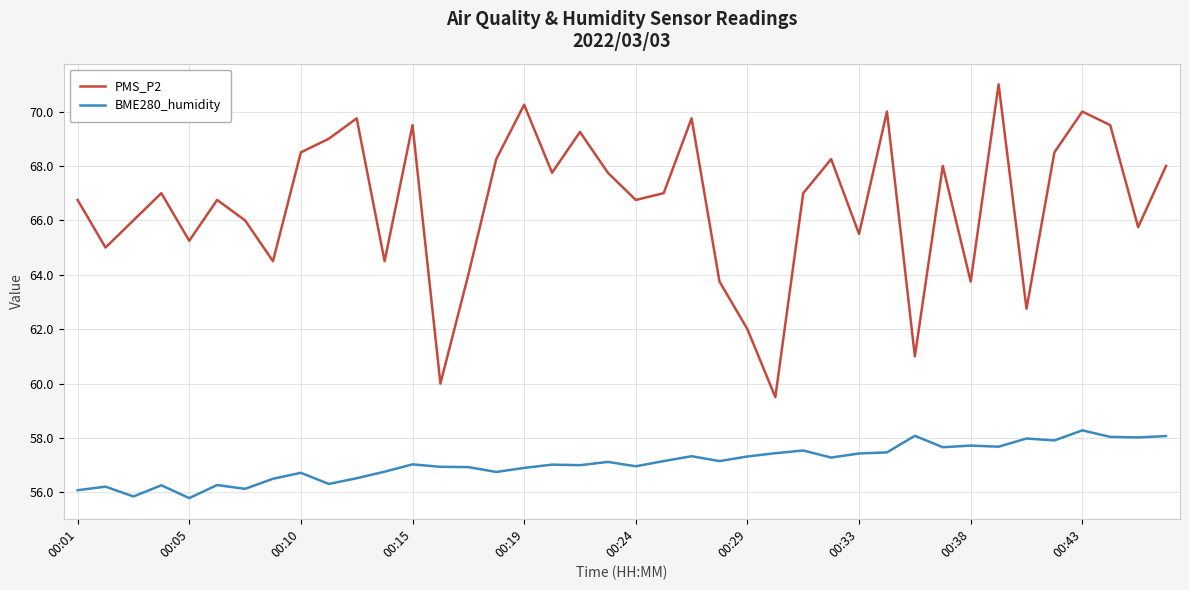

Which series has the largest range (max minus min)?

PMS_P2